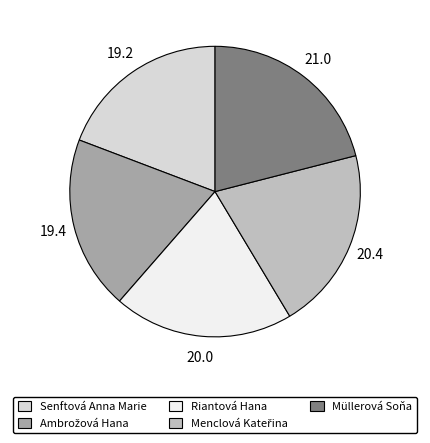

True or false: Senftová Anna Marie accounts for 12% of the total.

False